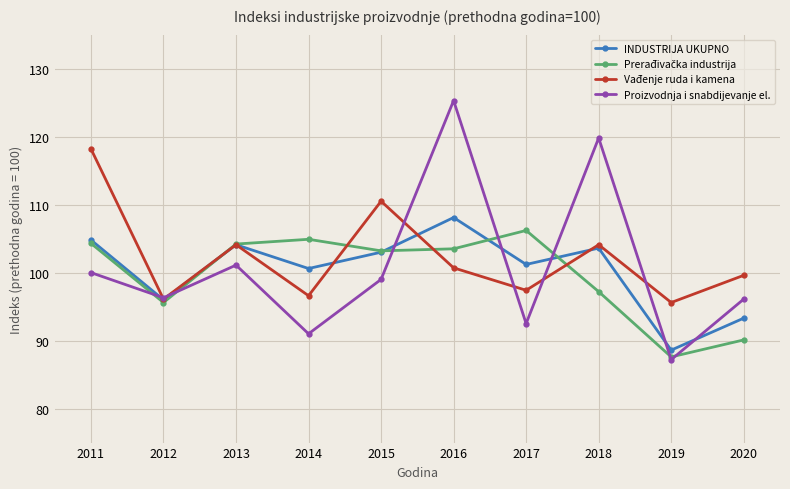

Which series has the largest total across all categories?

Vađenje ruda i kamena